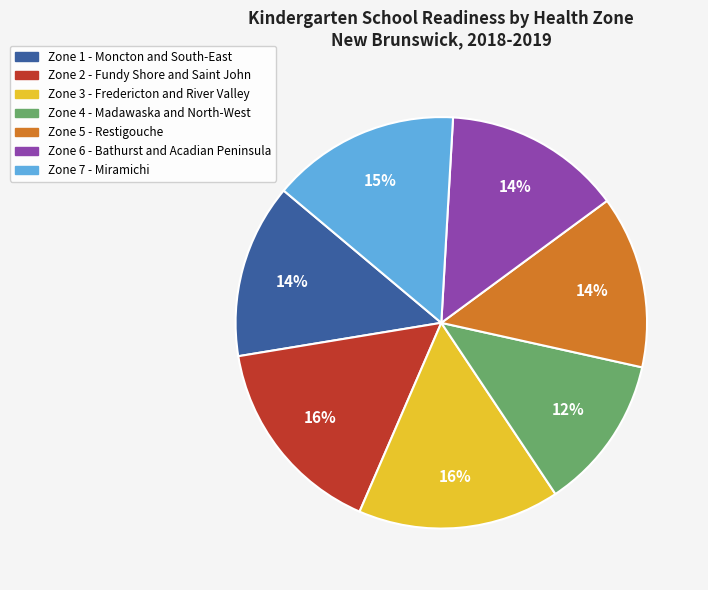

Is there a majority slice in this chart?

No